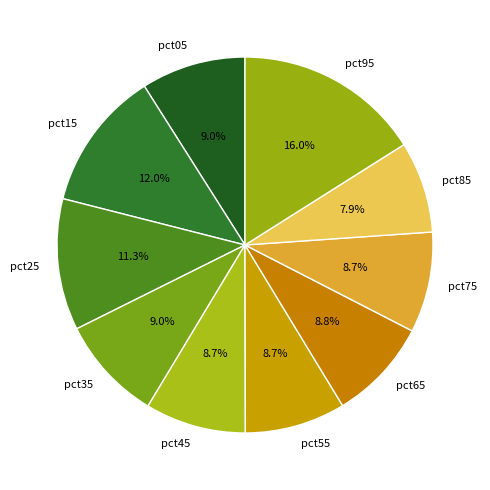

Do pct85 and pct35 together represent more than half of the pie?

No